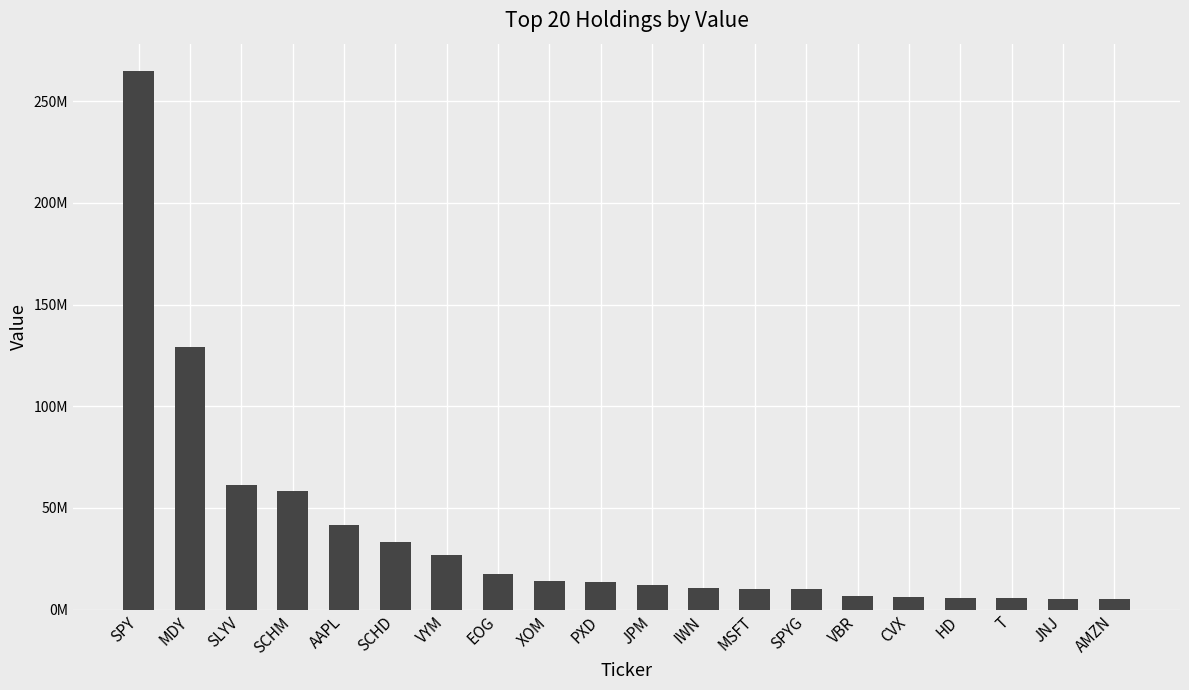

What is the sum of all values?

738817000